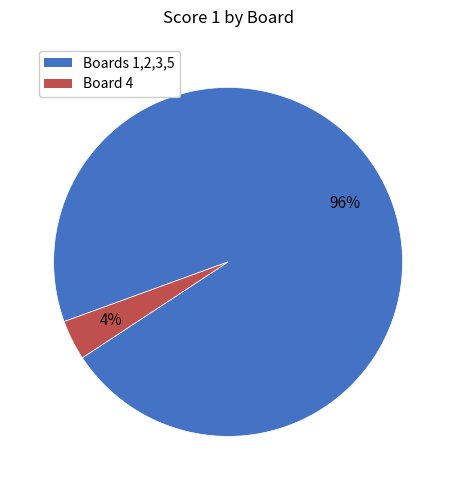

To the nearest percent, what is the average slice percentage?

50%